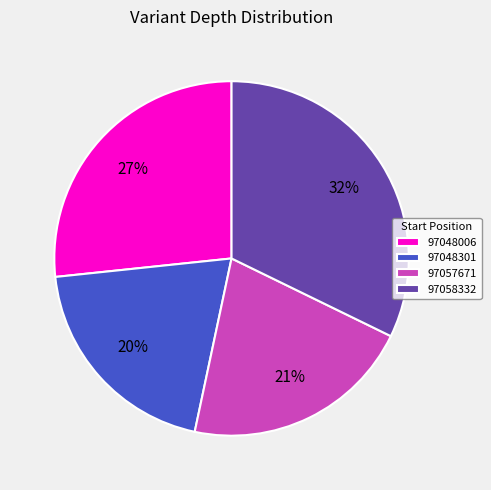

Rank the categories by value from lowest to highest.

97048301, 97057671, 97048006, 97058332